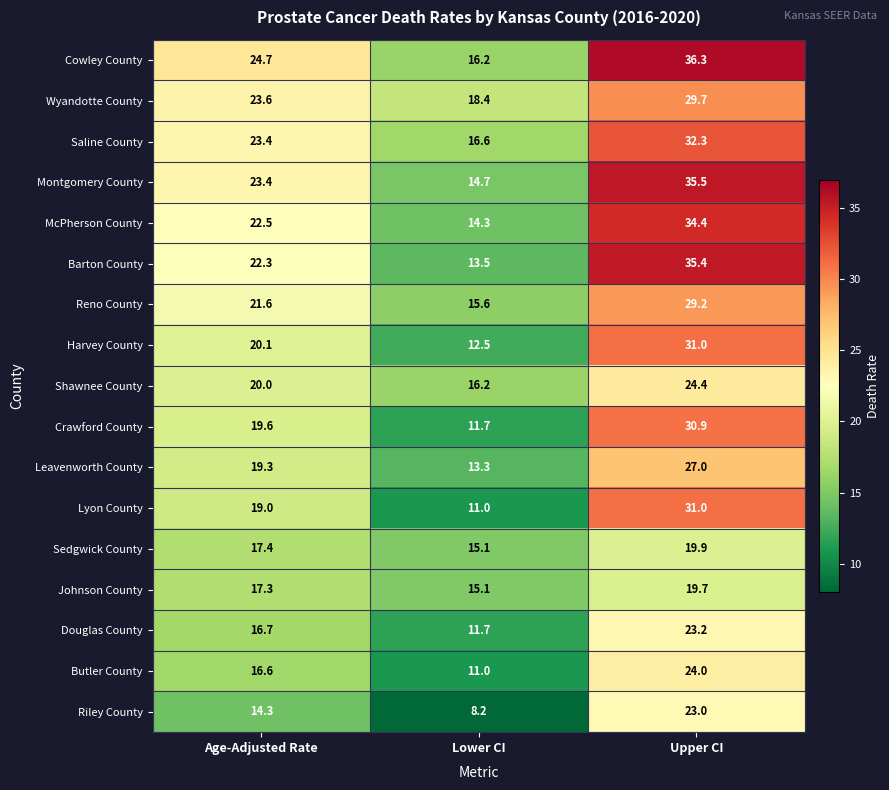

Is it true that Montgomery County equals 35.5 at Upper CI?

True